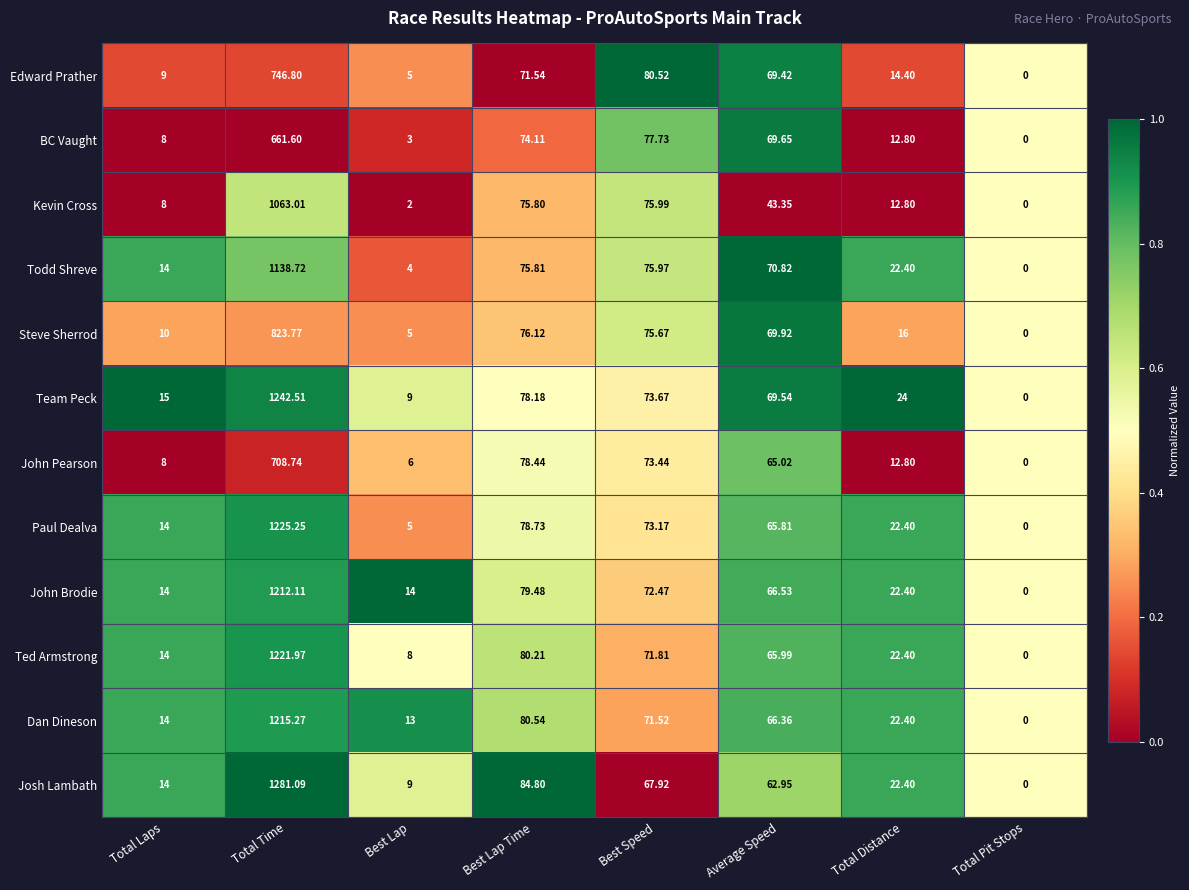

Which series has the largest range (max minus min)?

Josh Lambath